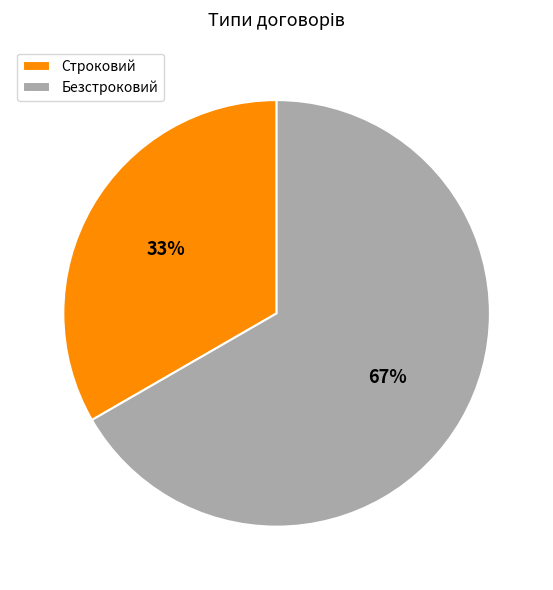

Is the sum of Строковий and Безстроковий greater than half?

Yes